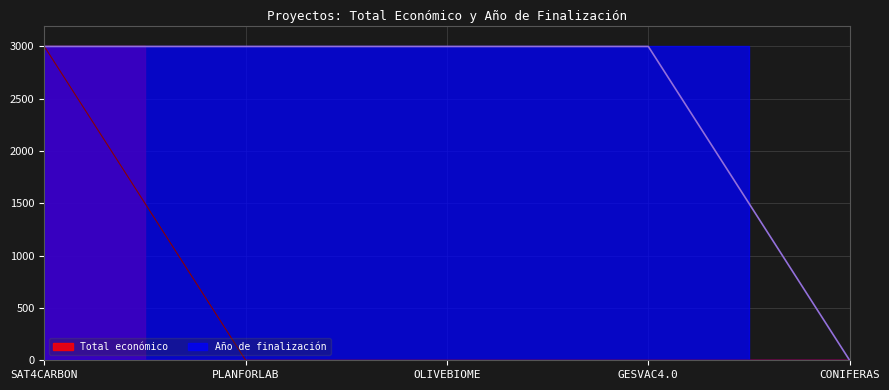

How many lines are shown in the chart?

2